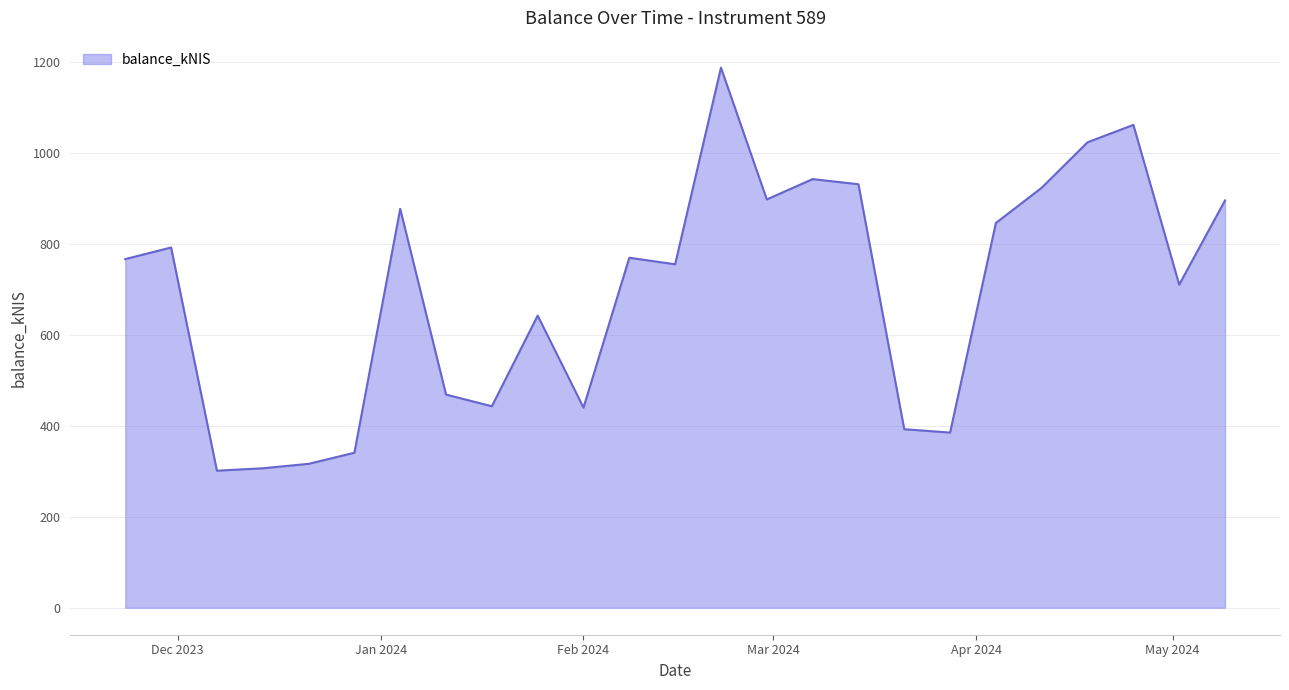

True or false: the data has more than 2 interior local peaks.

True